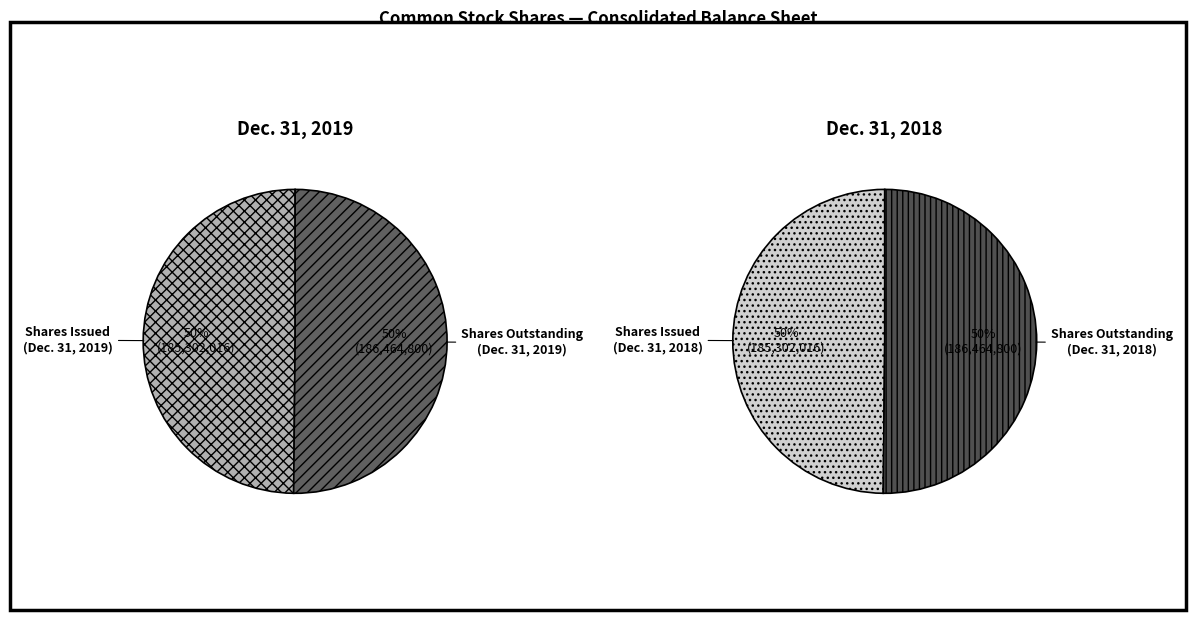

Rank the series by their maximum value, from lowest to highest.

Dec. 31, 2019, Dec. 31, 2018